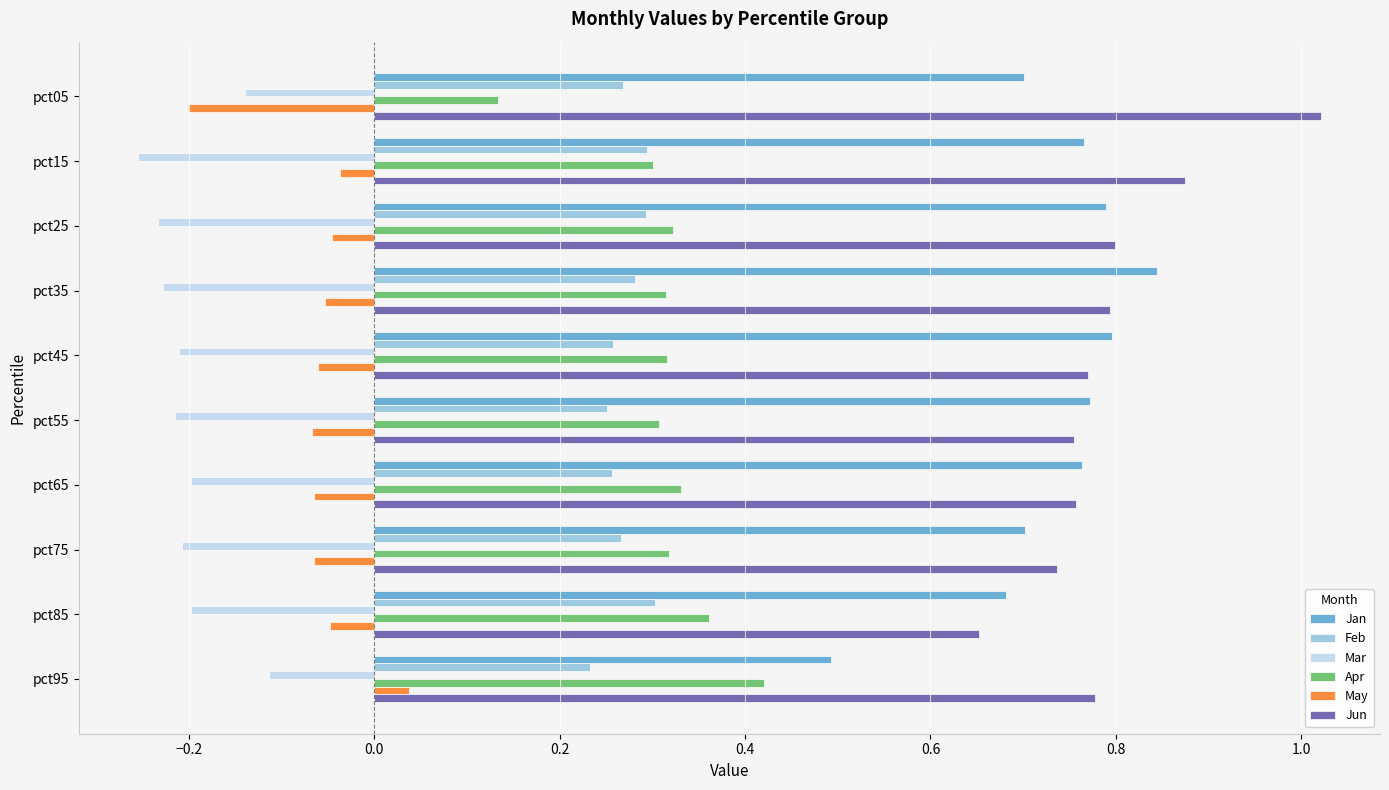

What is the sum of all Mar values?

-2.0